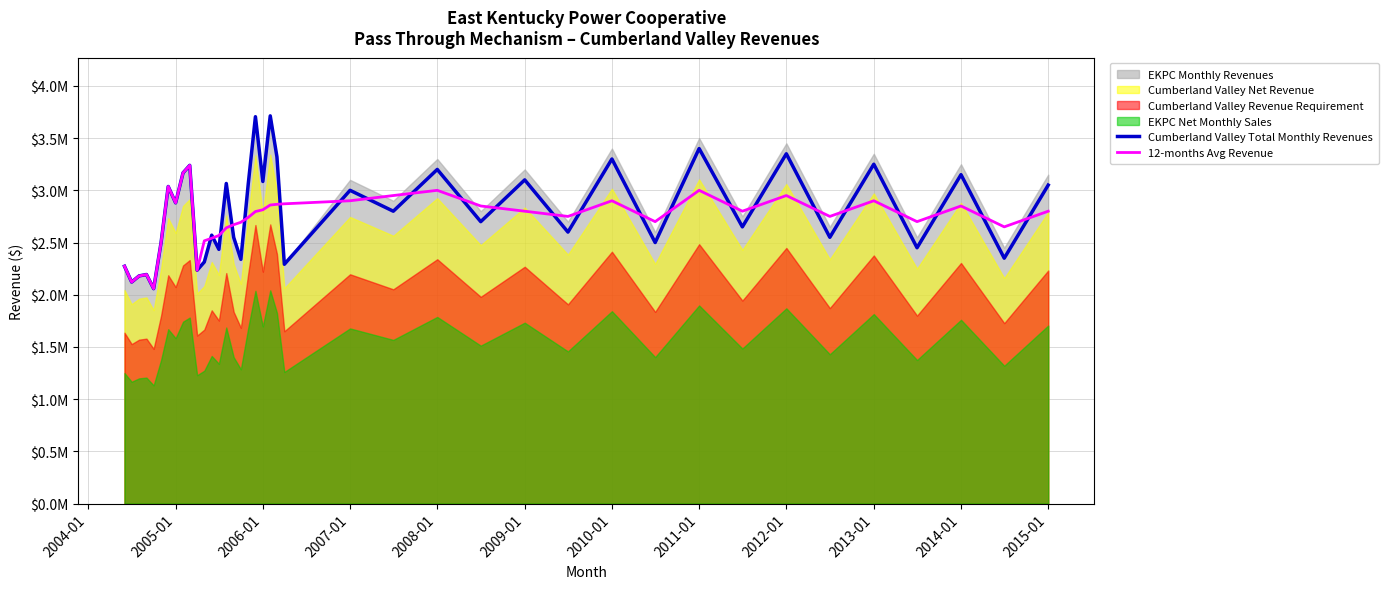

How many intersections are there between Cumberland Valley Total Monthly Revenues and 12-months Avg Revenue?

23